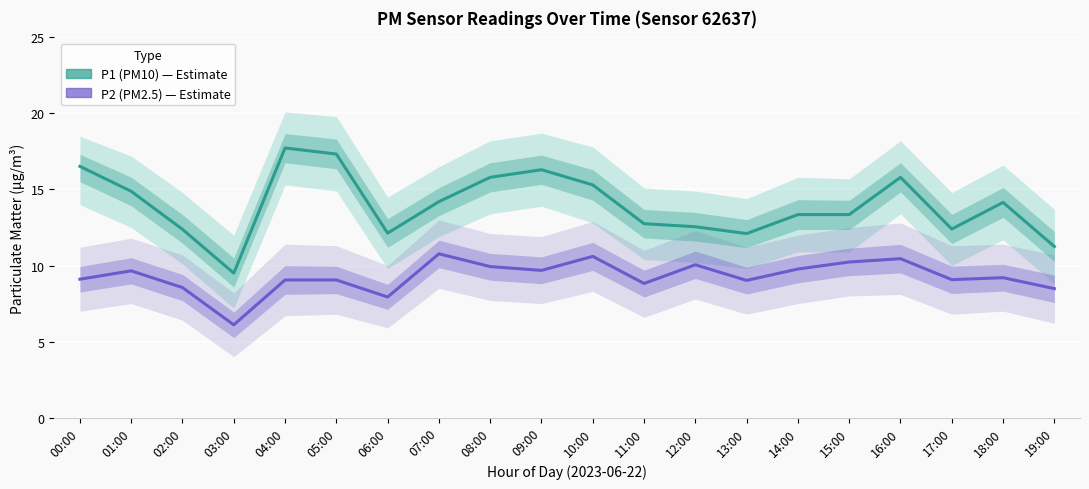

How many distinct data groups are displayed?

2